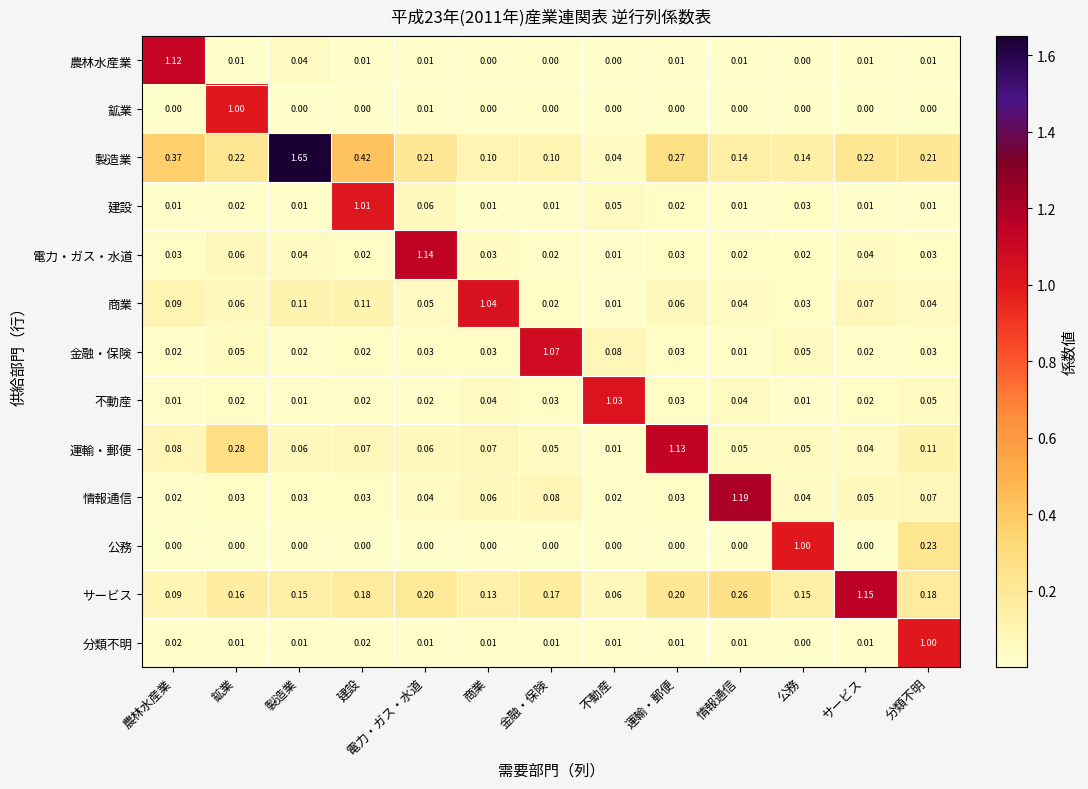

Which category has the highest value across all series?

製造業